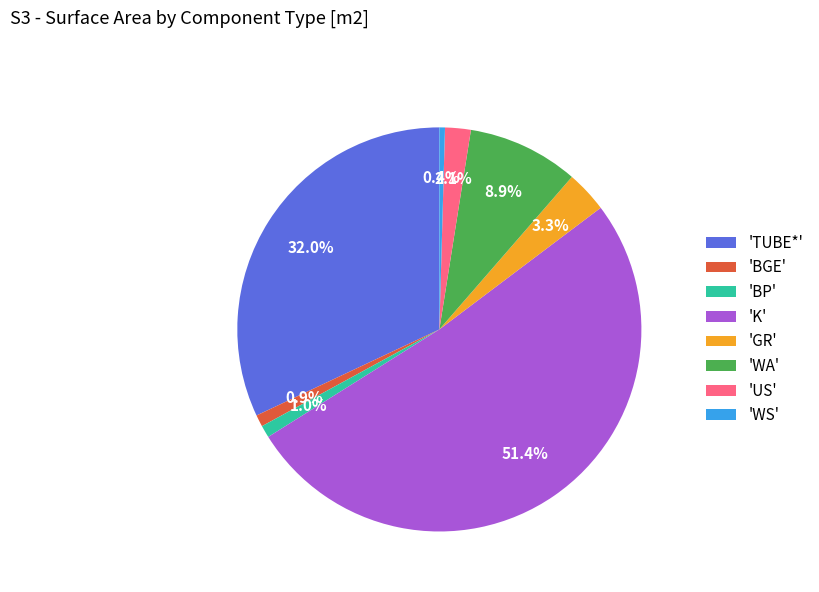

Approximately how many times larger is the value at 'K' compared to 'WA'?

5.8